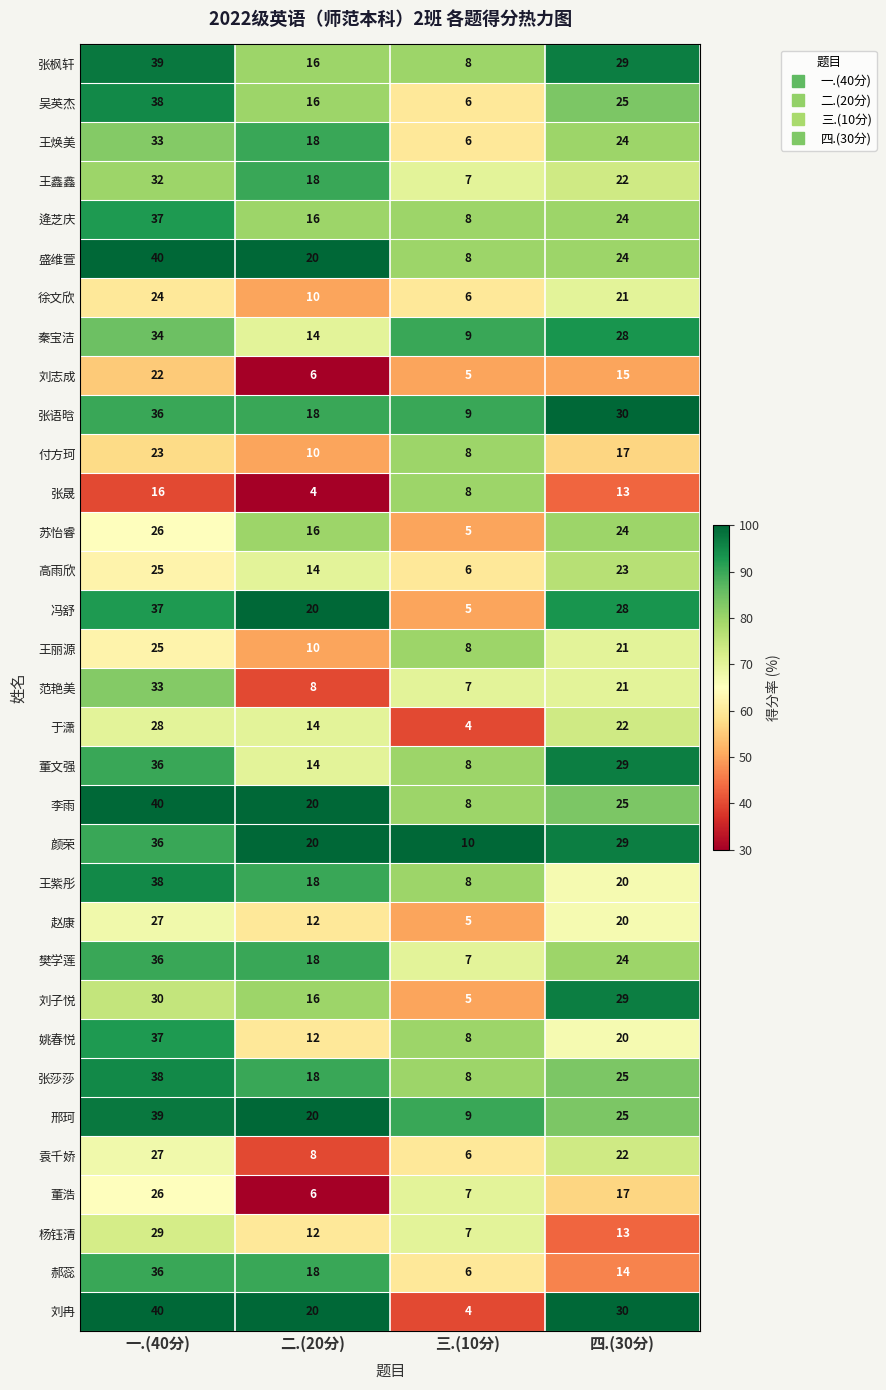

The value of 张晟 at 二.(20分) is 4. True or false?

True